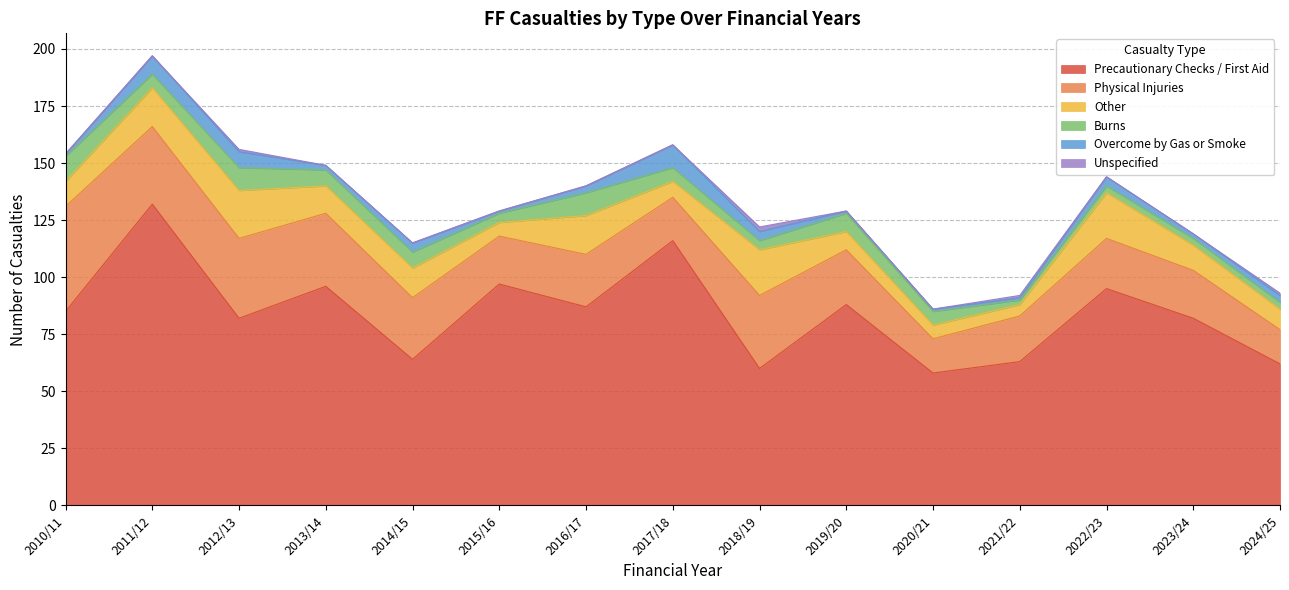

Is the value of Precautionary Checks / First Aid at 2020/21 greater than the value of Unspecified at 2016/17?

Yes